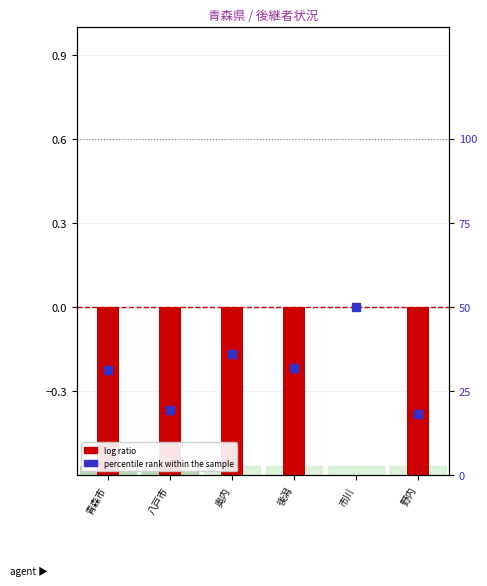

What are all the series names shown in the legend?

log ratio, percentile rank within the sample